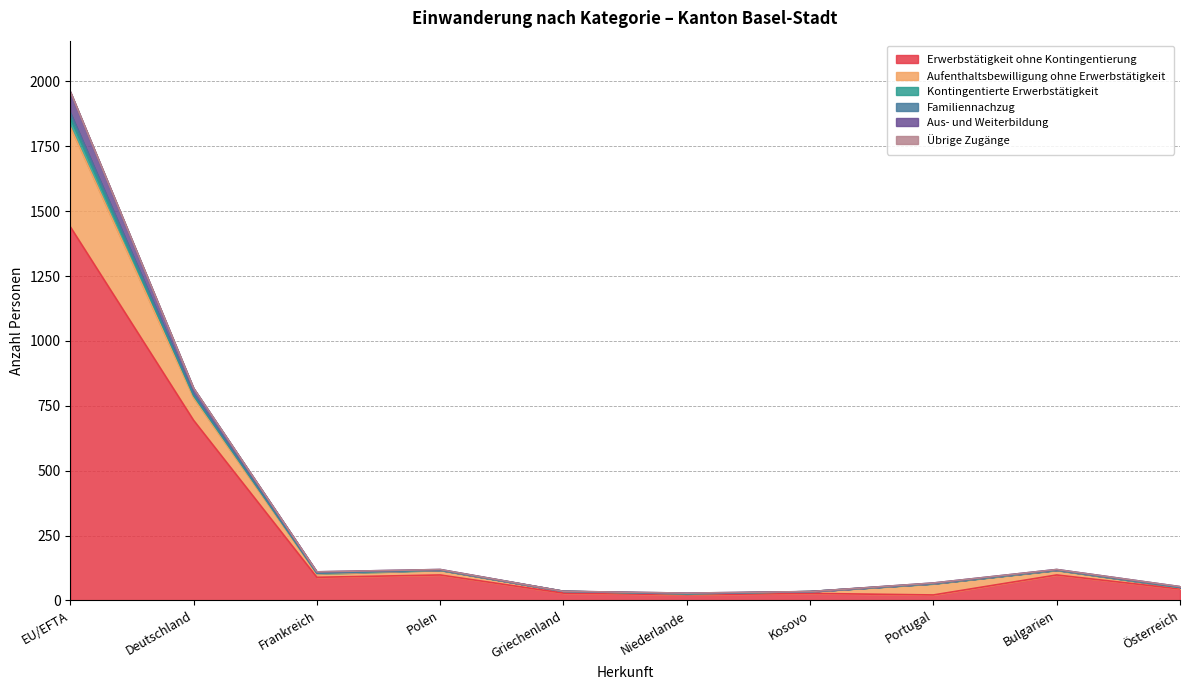

True or false: Kontingentierte Erwerbstätigkeit and Aus- und Weiterbildung cross at least once.

False